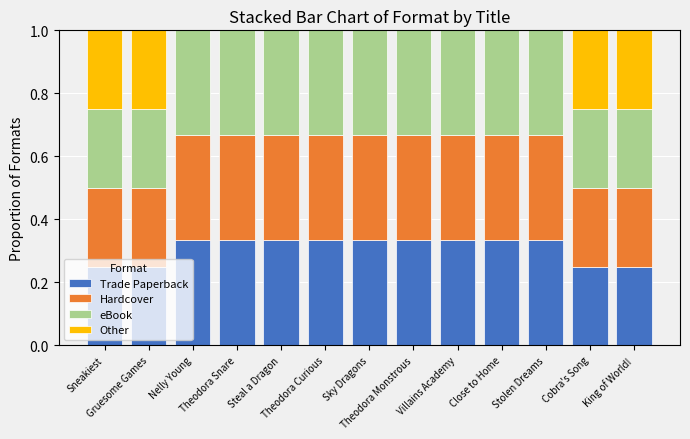

The value of Hardcover at Villains Academy is 0.5. True or false?

False